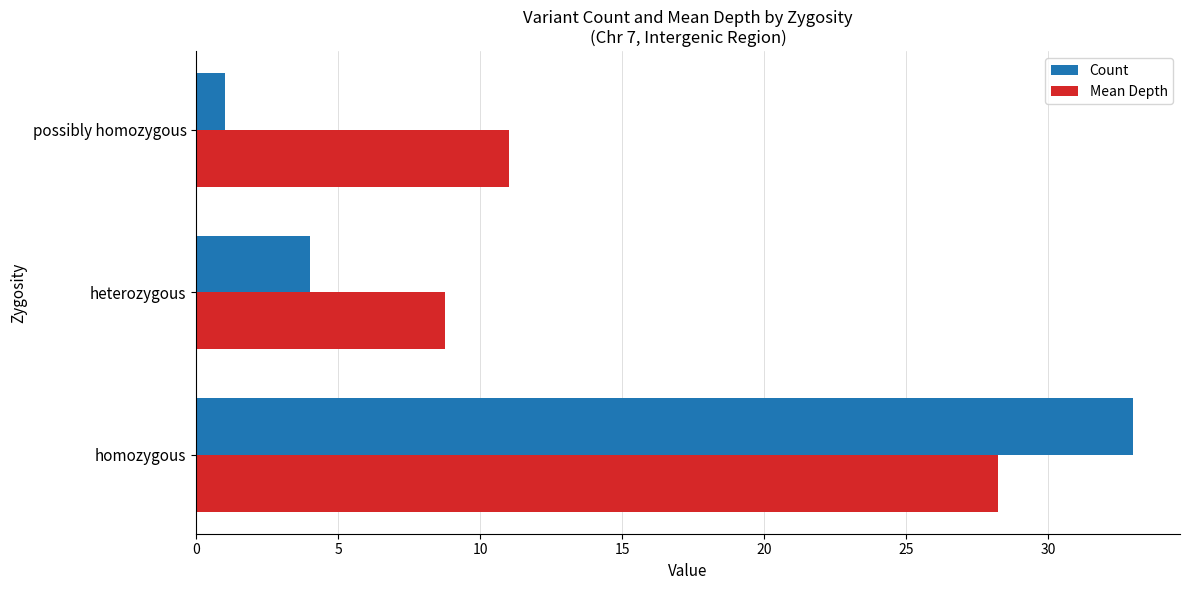

What is the maximum value for Count?

33.0